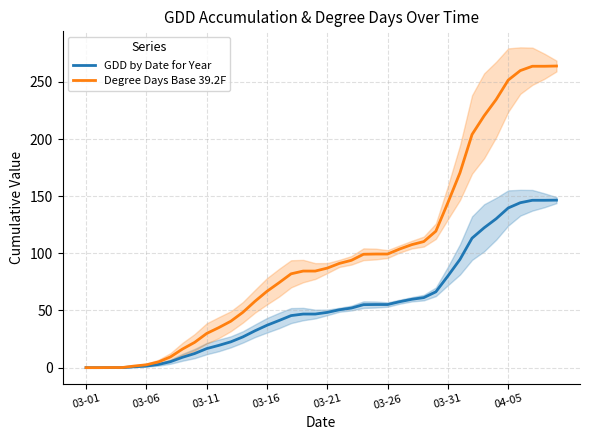

What is the value of the Degree Days Base 39.2F point at the 4th from the left?

0.1